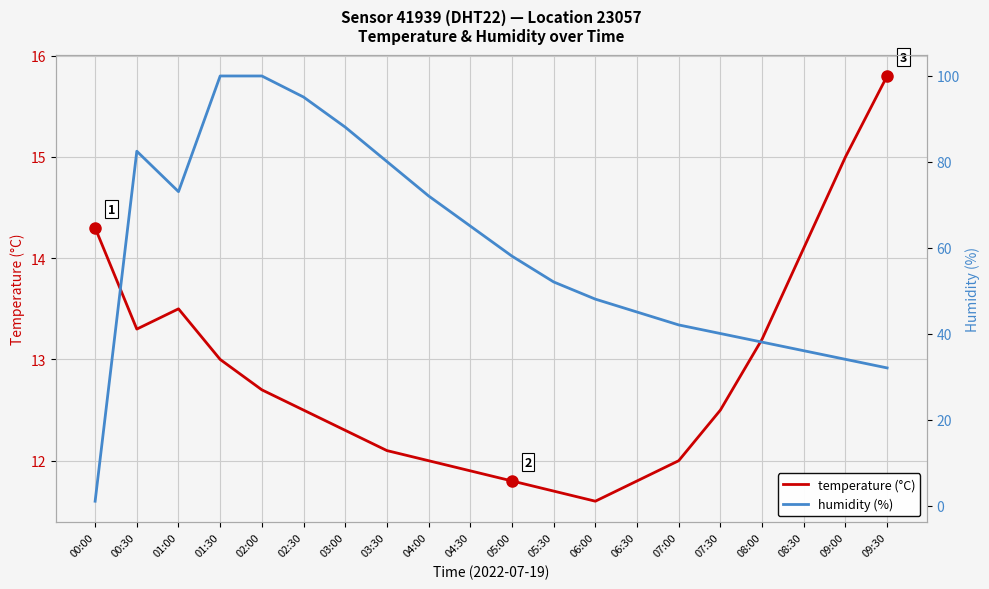

Which has a higher value, 05:00 or 09:00?

09:00